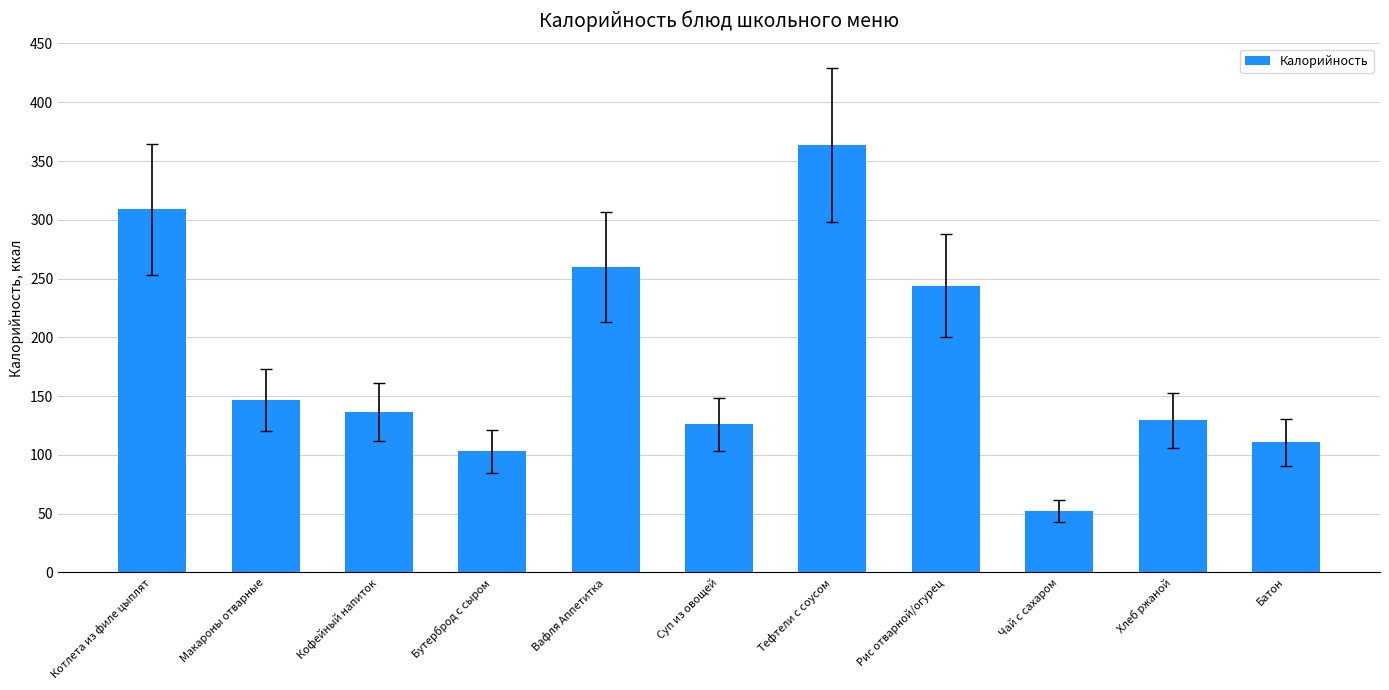

What position from the right is Вафля Аппетитка?

7